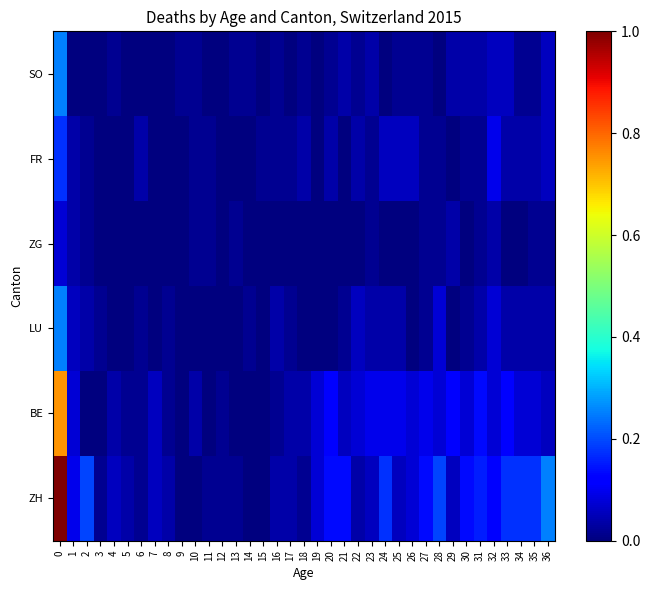

Which has a higher value, 26 or 22?

26